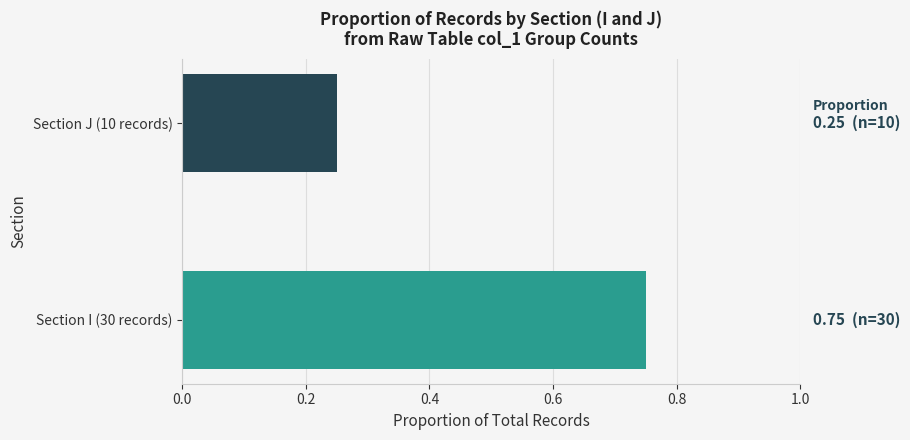

What is the difference between the maximum and minimum values?

0.5